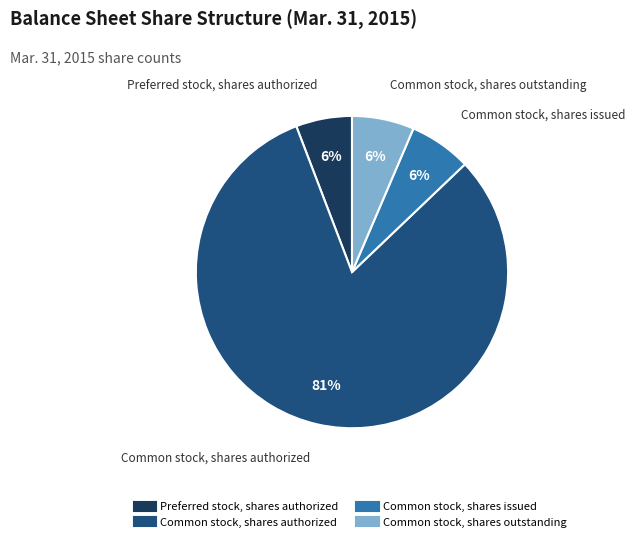

How many segments does this pie chart have?

4